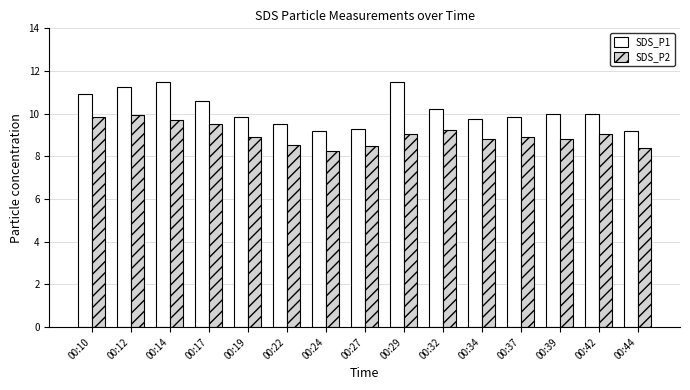

What is the maximum value shown in the chart?

11.5